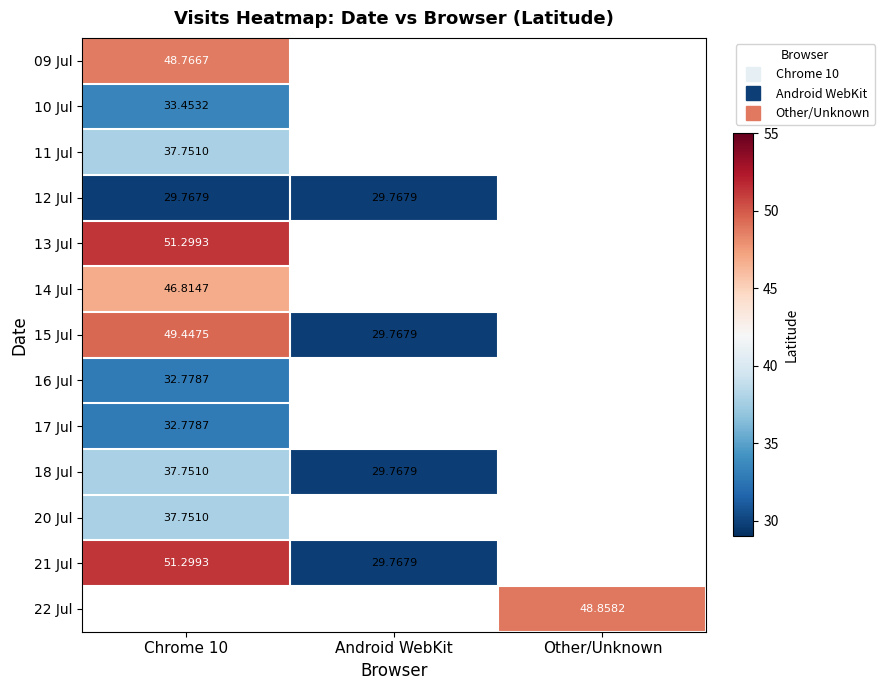

Rank the series at Chrome 10 from highest to lowest value.

13 Jul, 21 Jul, 15 Jul, 09 Jul, 14 Jul, 11 Jul, 18 Jul, 20 Jul, 10 Jul, 16 Jul, 17 Jul, 12 Jul, 22 Jul